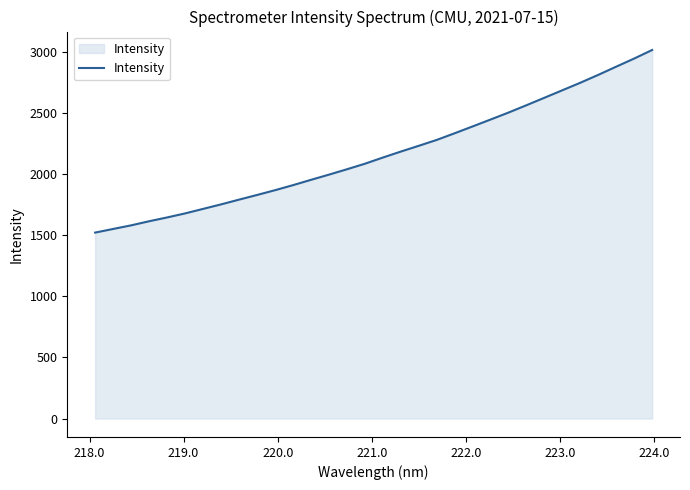

What is the sum of all values?

69283.2